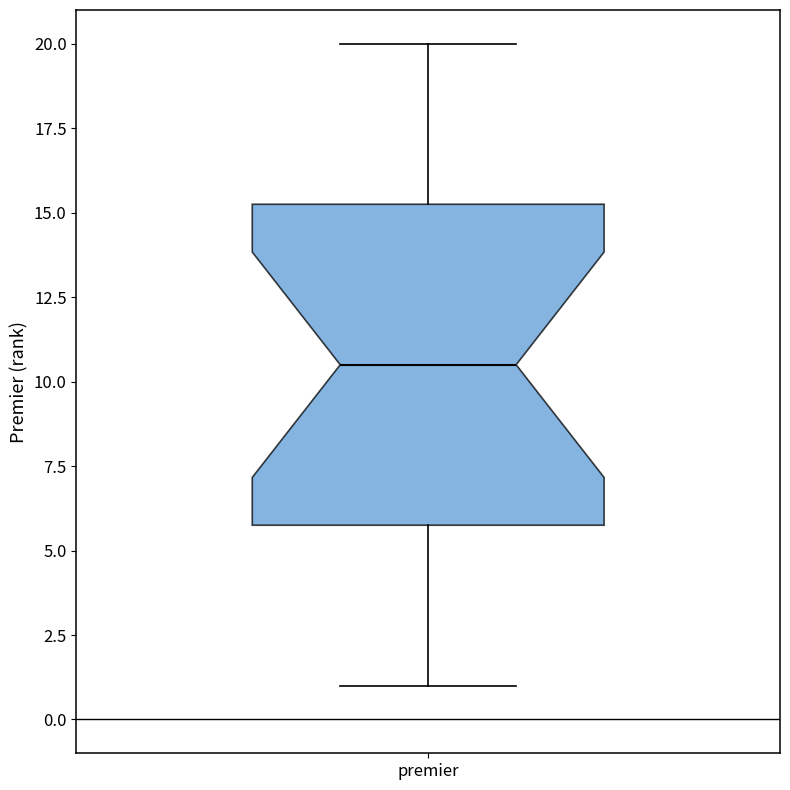

Transcribe this box plot: give where the median line is, the range the box spans, and where the two whiskers end, as read against the y-axis. The values are not printed on the chart, so give them approximately, as read against the axis.

median 10.5, box 6.0 to 15.5, whiskers 1.0 to 20.0